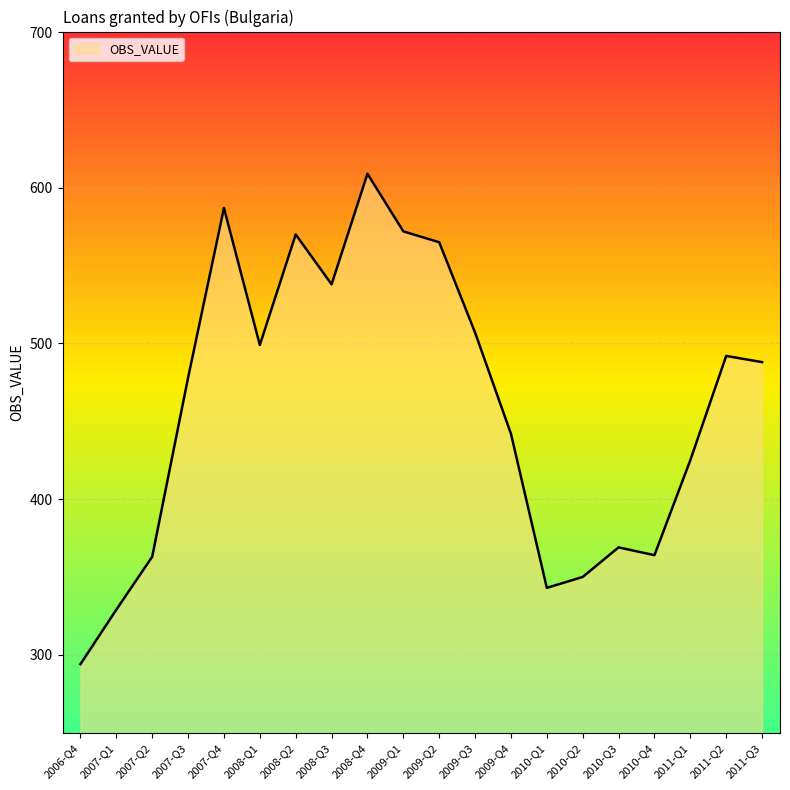

What is the greatest value displayed?

609